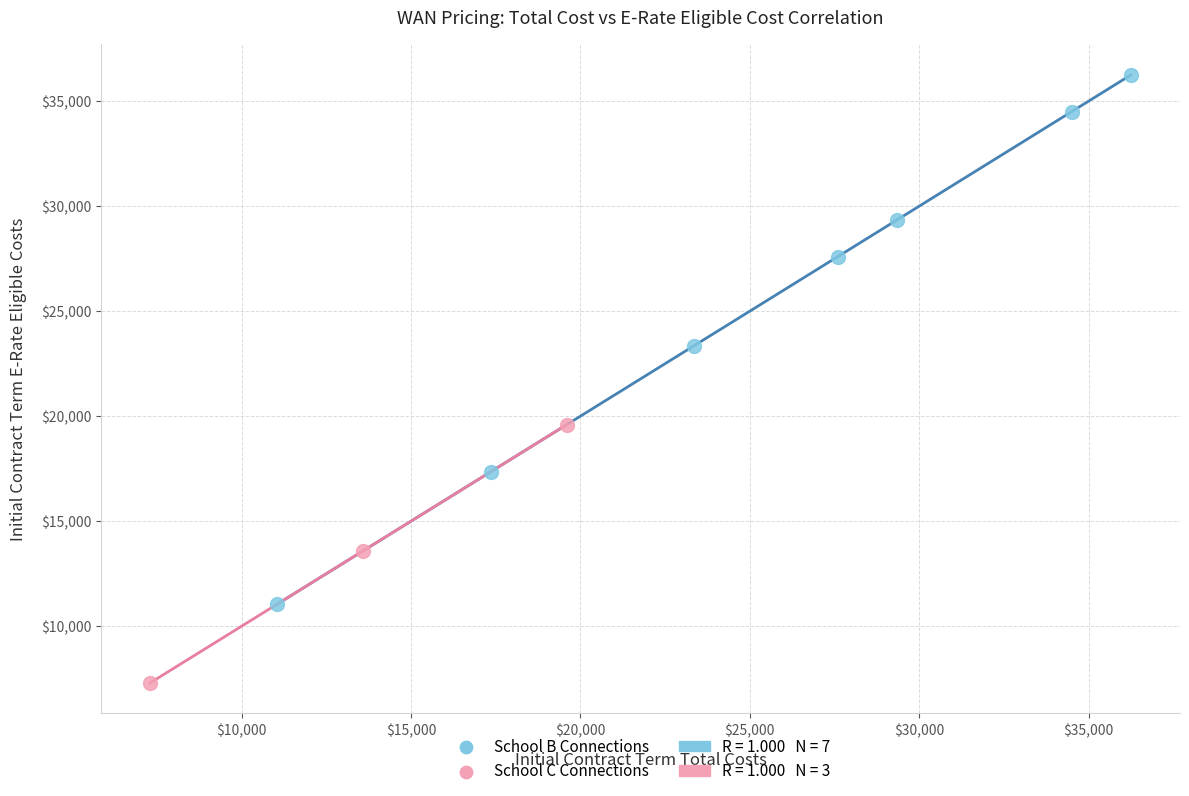

Which series has the widest spread of Y values?

School B Connections